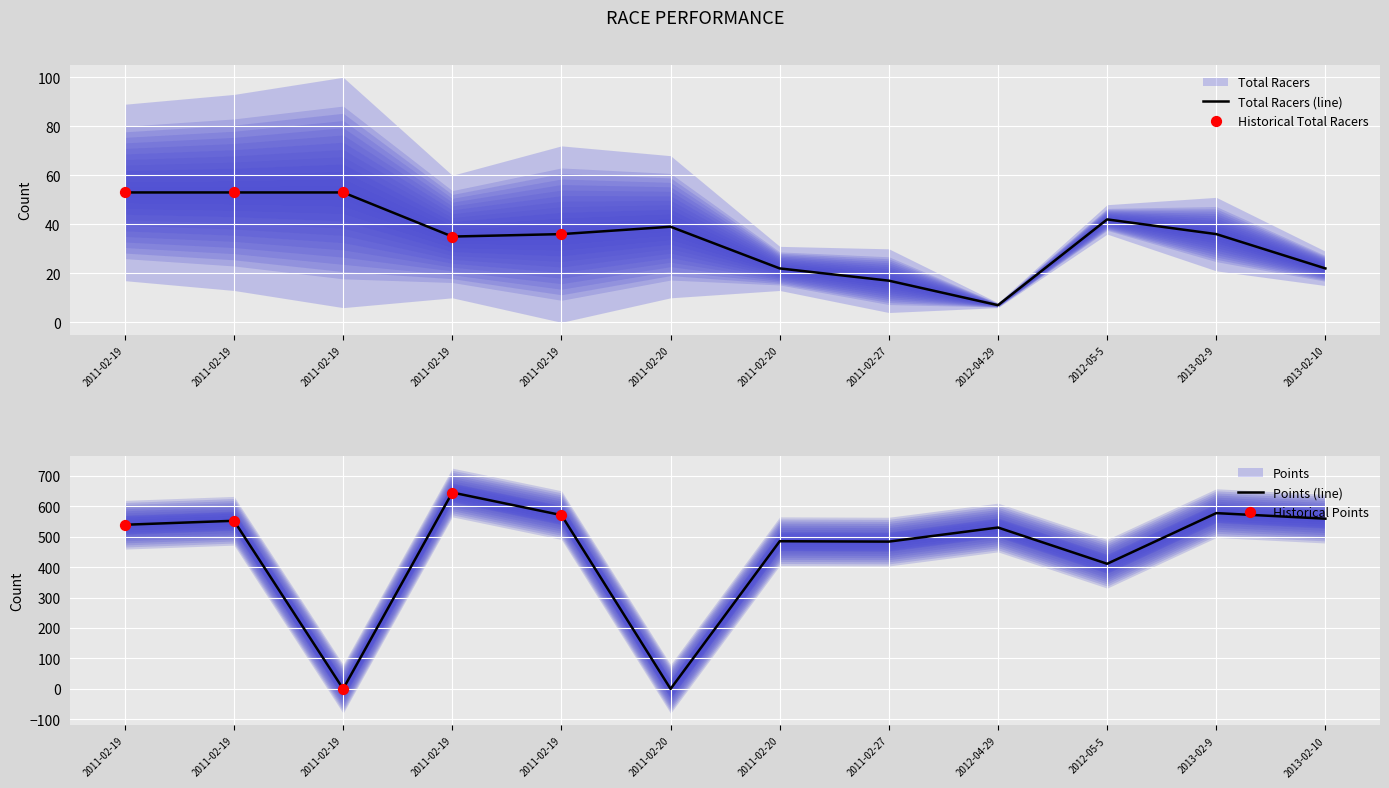

Is the value of Total Racers at 2012-04-29 greater than the value of Points at 2011-02-19?

No